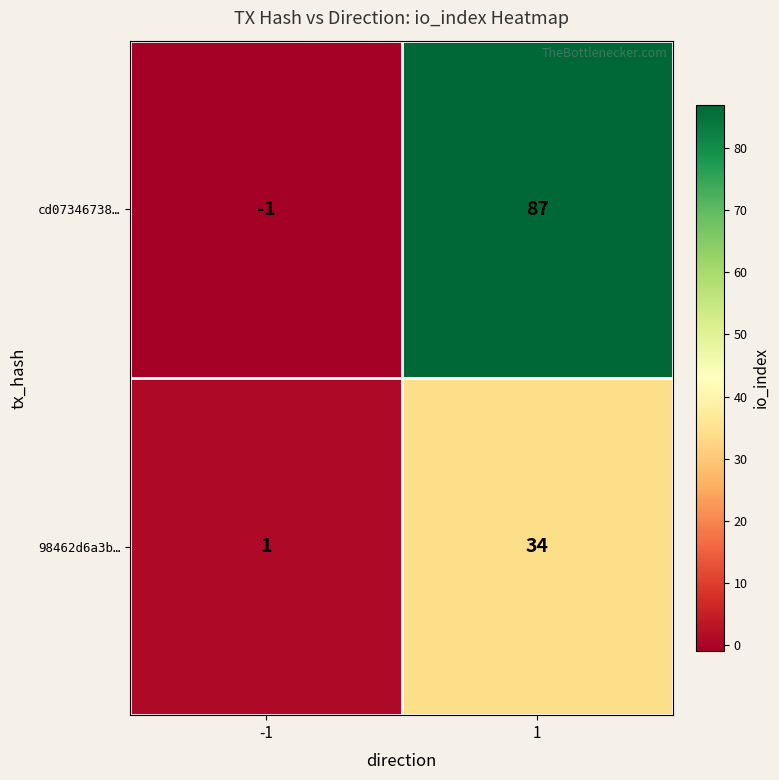

At which category is the sum across all series the highest?

1